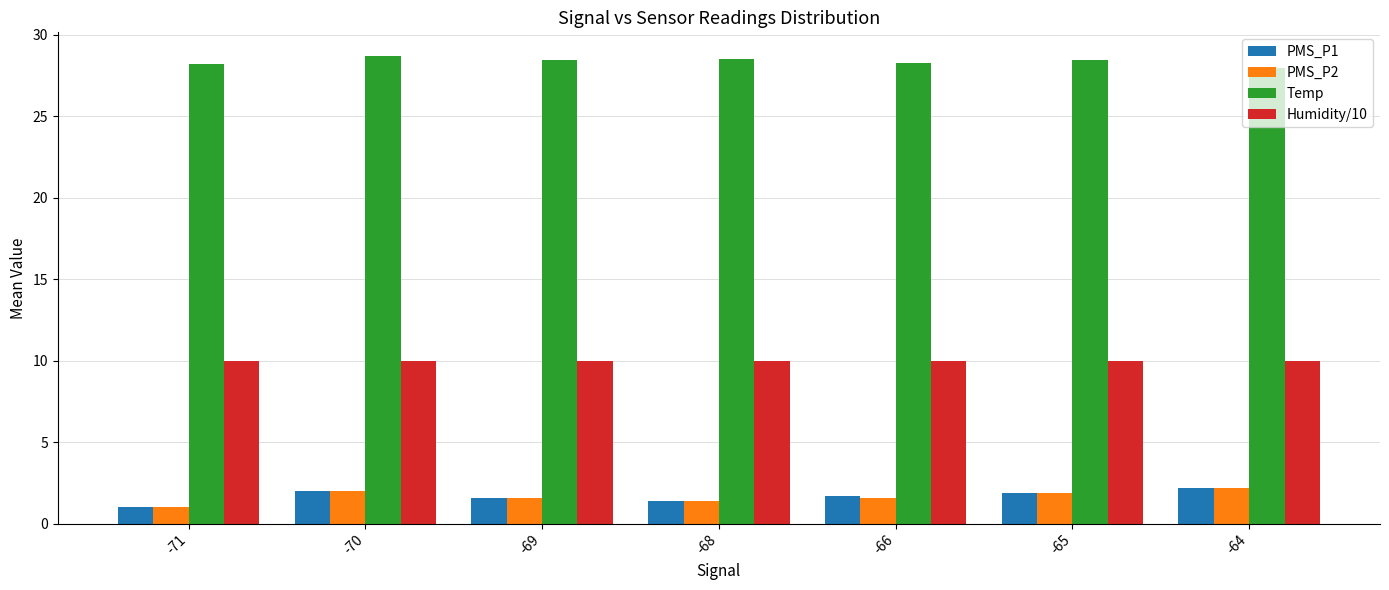

What is the average value of the Humidity/10 series?

10.0